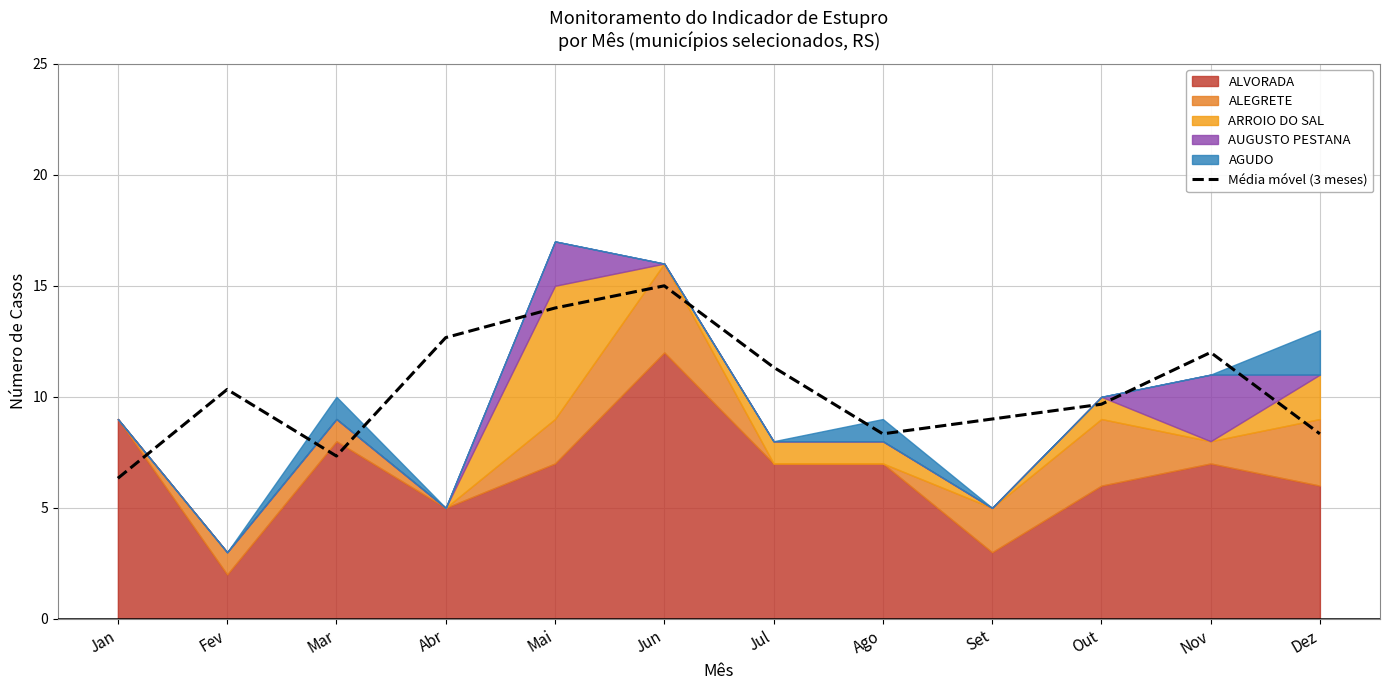

At which label does the data first exceed 10?

Fev